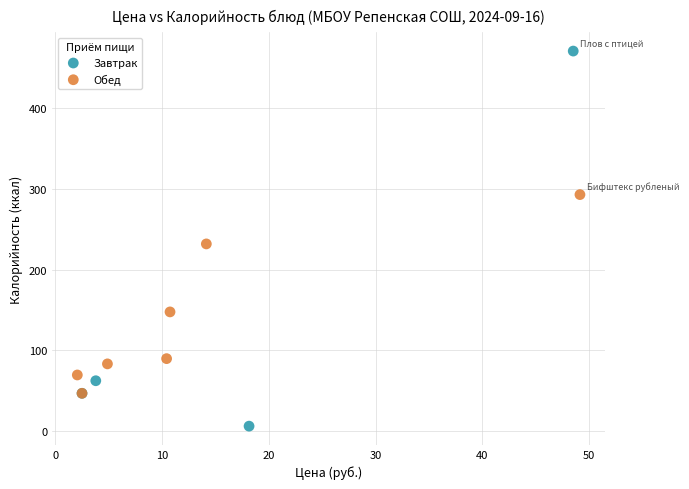

What are all the series names shown in the legend?

Завтрак, Обед